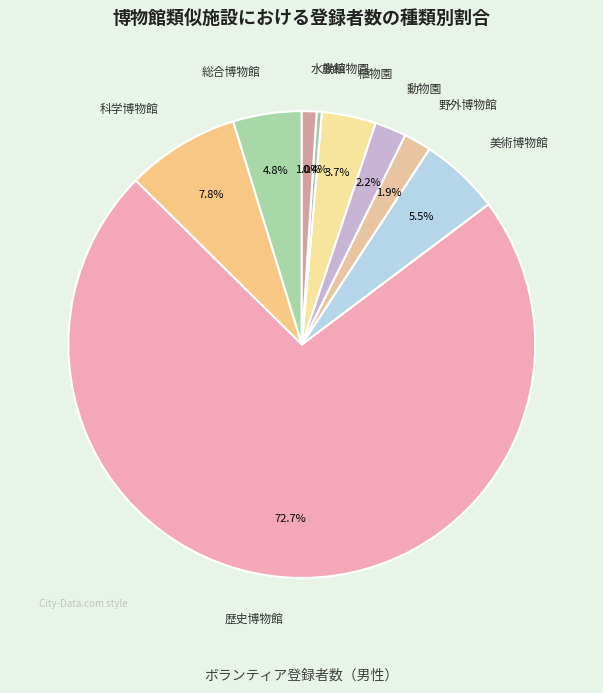

How many slices are in this pie chart?

9